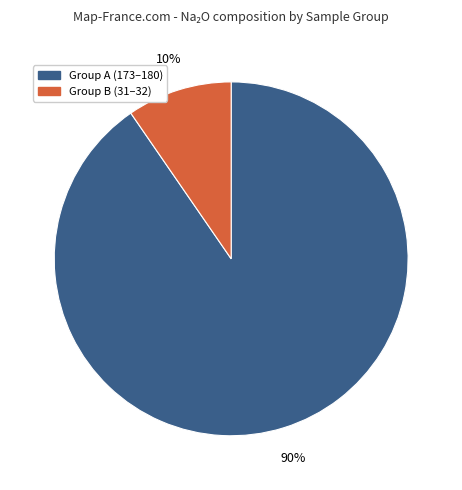

To the nearest percent, what is the average slice percentage?

50%